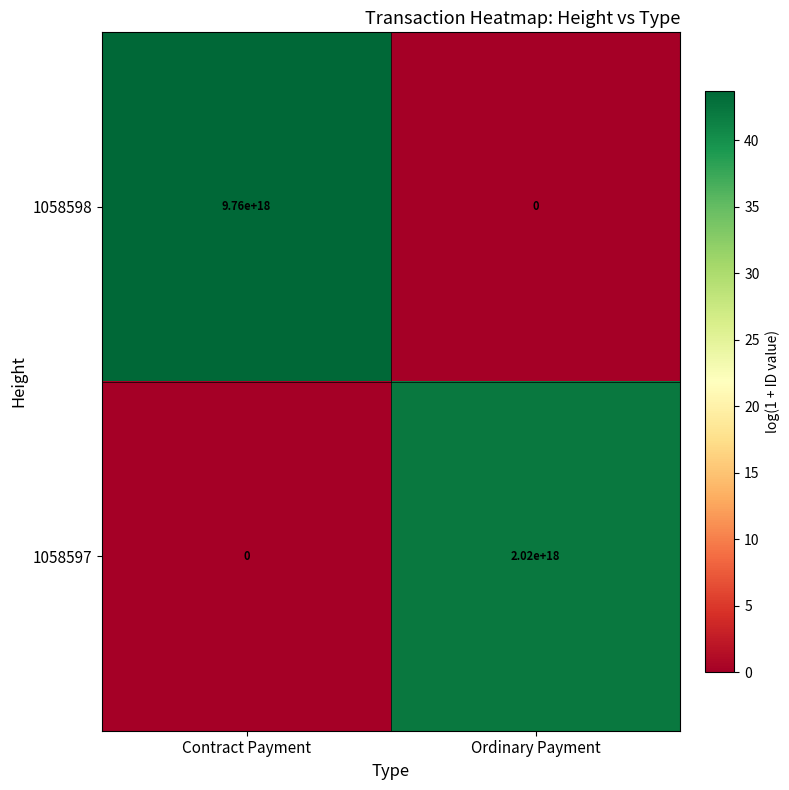

True or false: 1058597 has a value of 1192373512520988672 at Contract Payment.

False